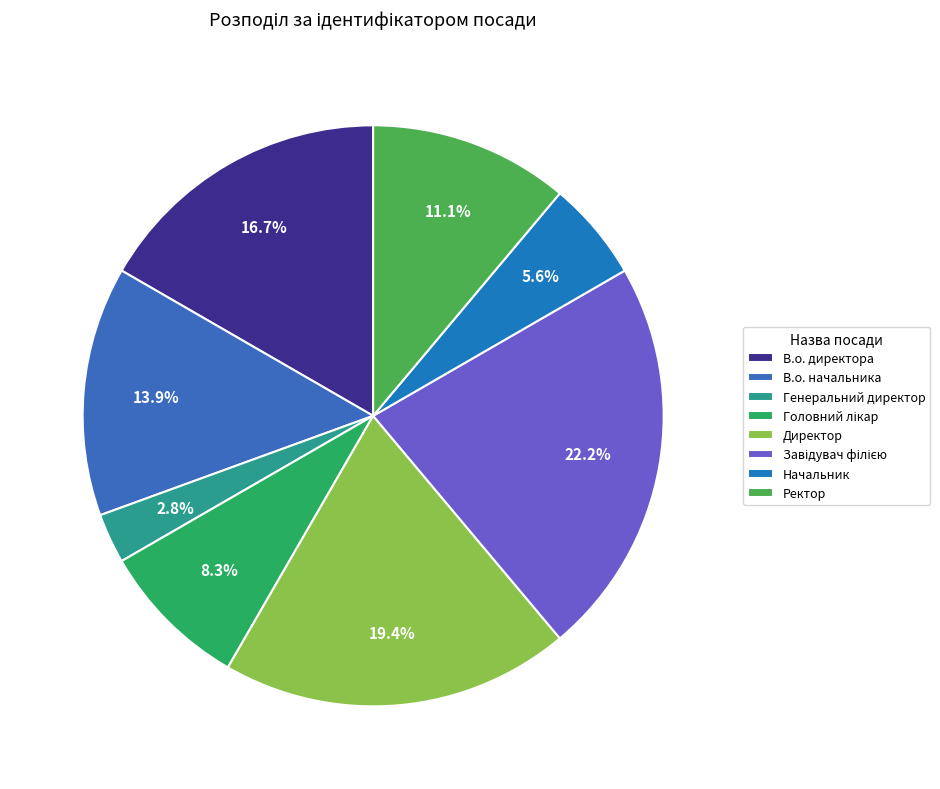

What is the largest slice in the pie chart?

Завідувач філією